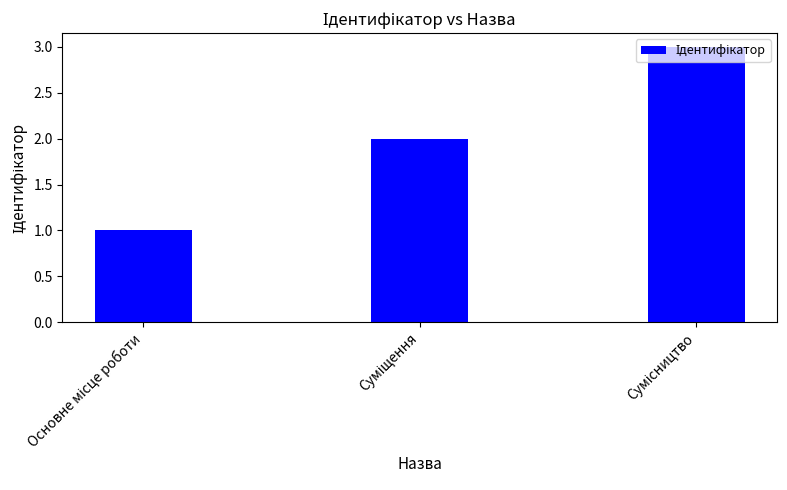

How many categories are shown in the chart?

3